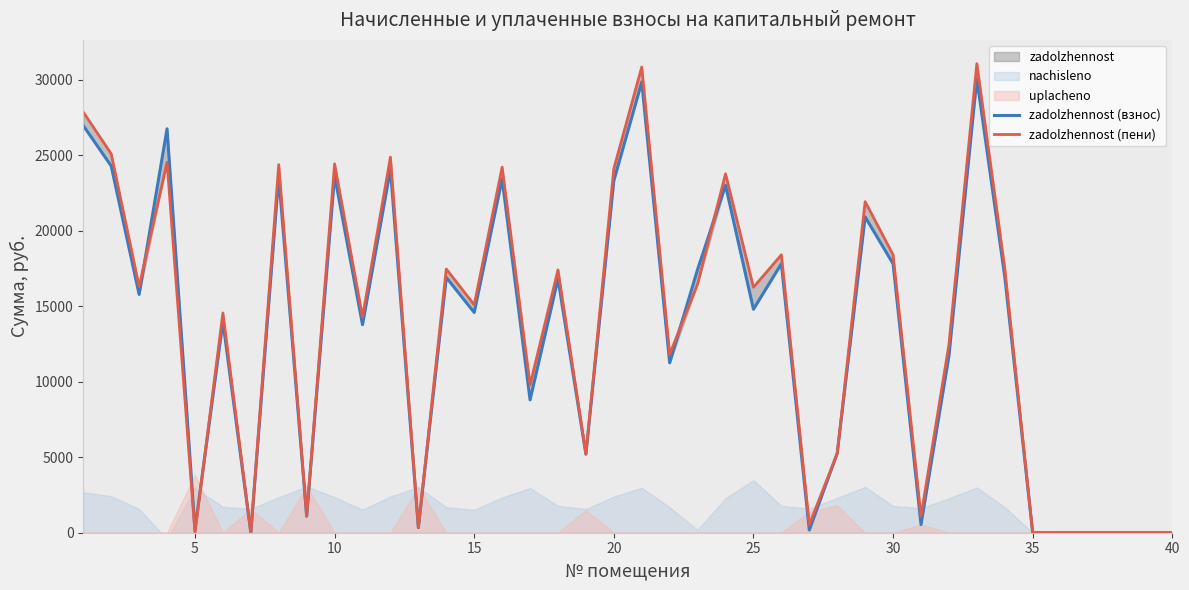

Which series has the largest range (max minus min)?

zadolzhennost (пени)